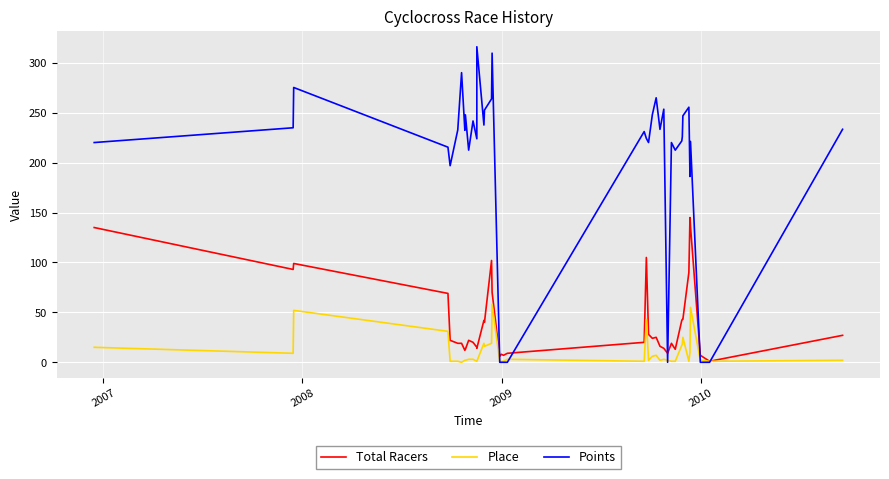

What is the greatest value displayed?

316.1